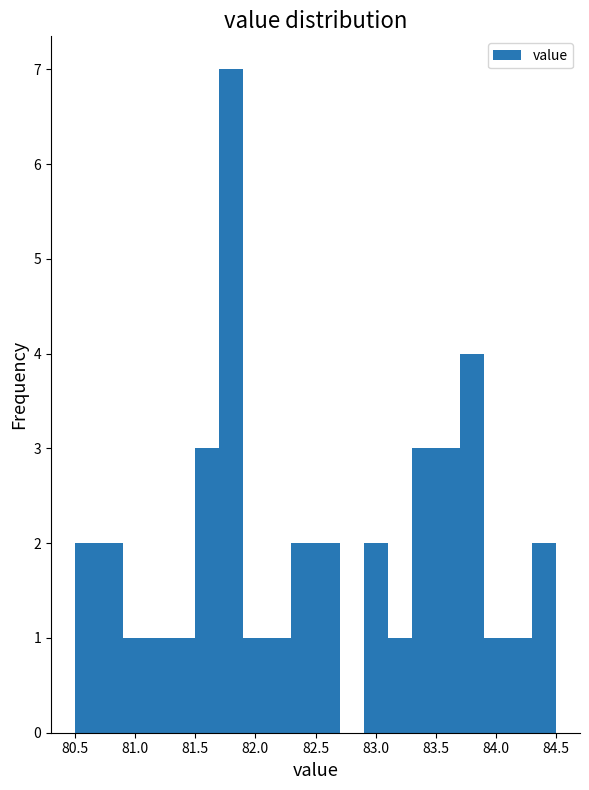

How tall is the bar that spans 82.3 to 82.5 on the x-axis? The values are not printed on the chart, so give them approximately, as read against the axis.

2